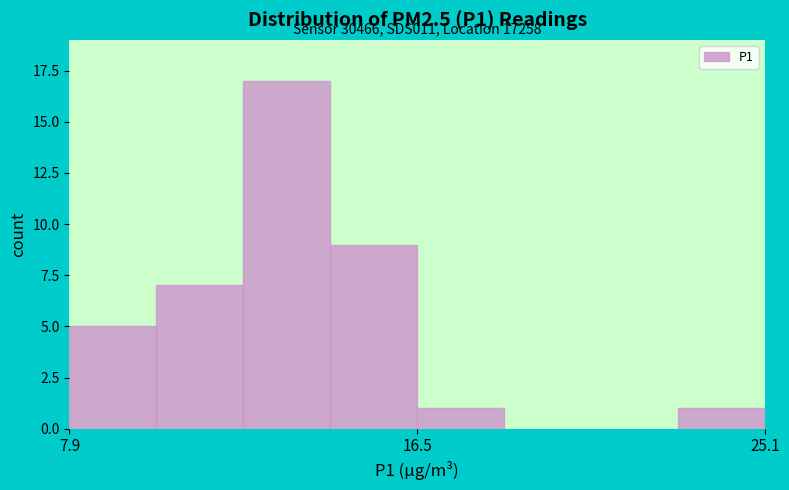

Around what value on the x-axis is the tallest bar? Give the approximate position of its centre, as read against the axis.

13